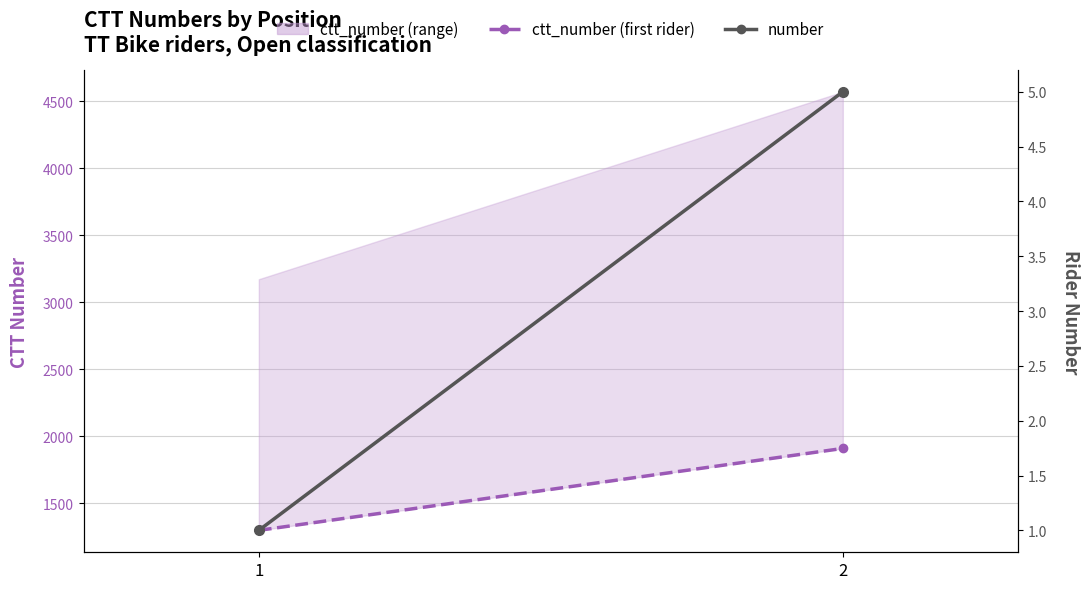

What is the sum of the number values at 1 and 2?

6